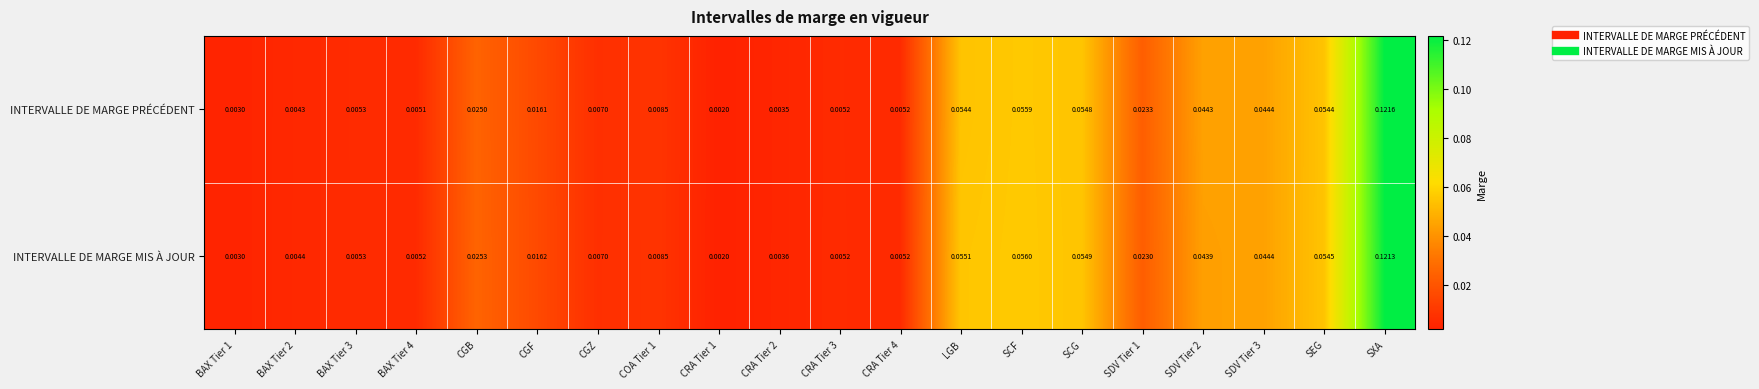

Between BAX Tier 3 and CRA Tier 2, which series saw the biggest shift?

INTERVALLE DE MARGE PRÉCÉDENT